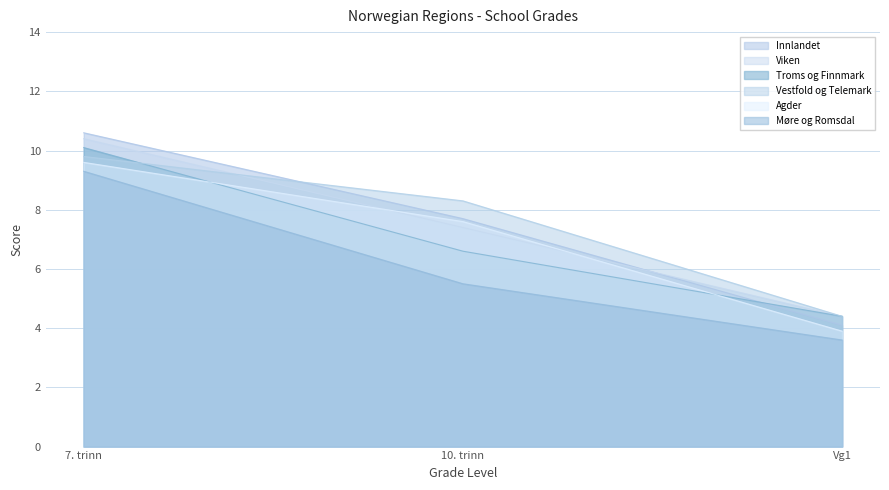

How many lines are shown in the chart?

6